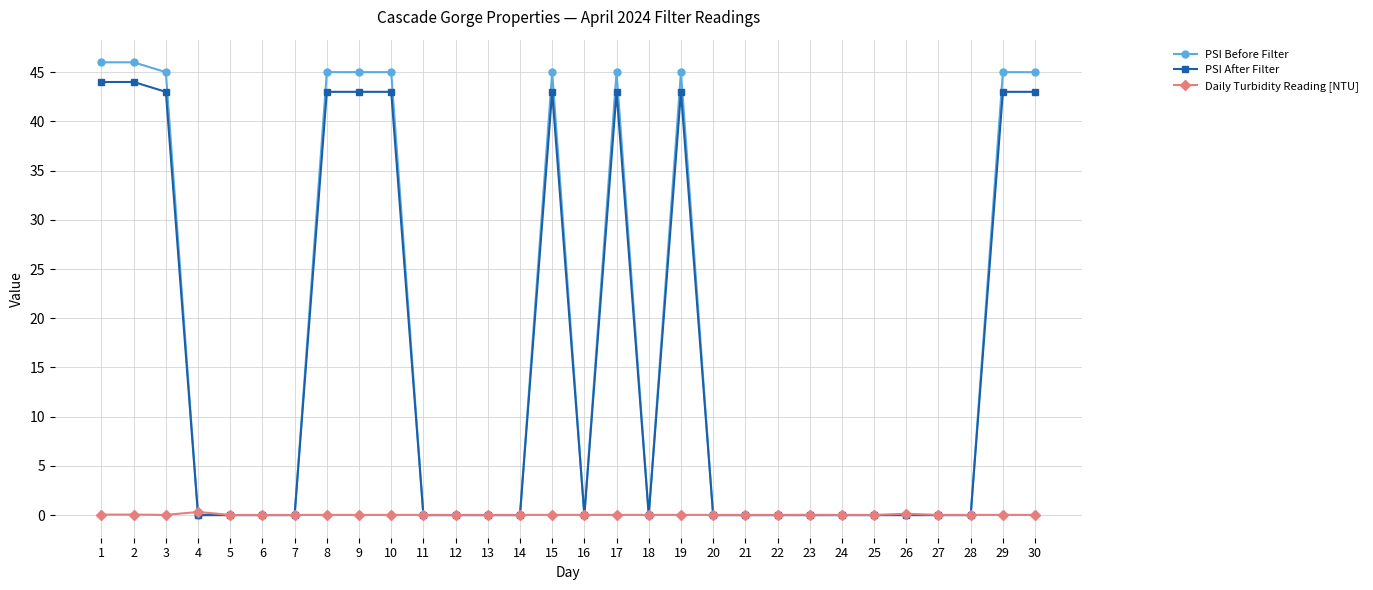

Is it true that PSI After Filter equals 0.0 at 13?

True